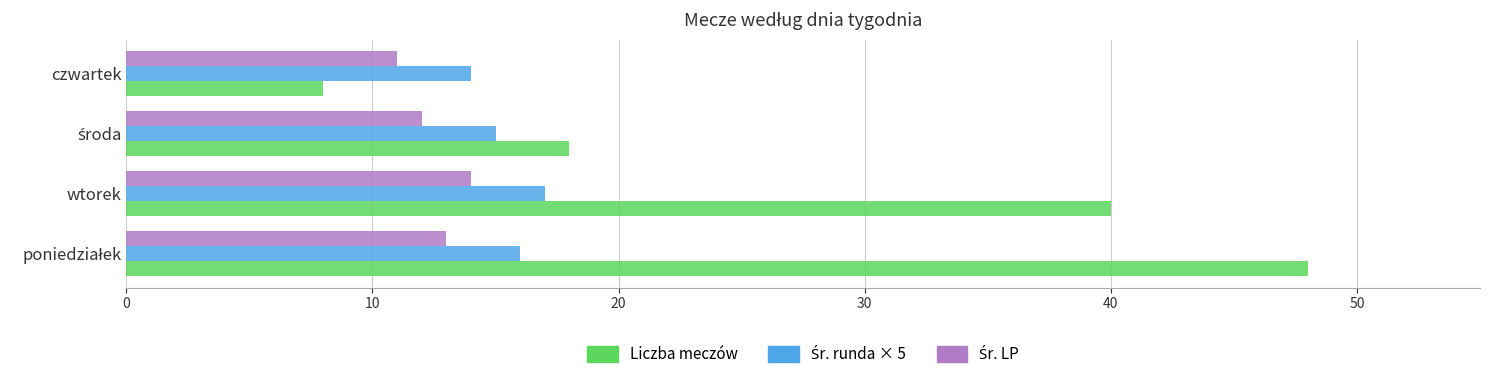

Which series has the largest total across all categories?

Liczba meczów